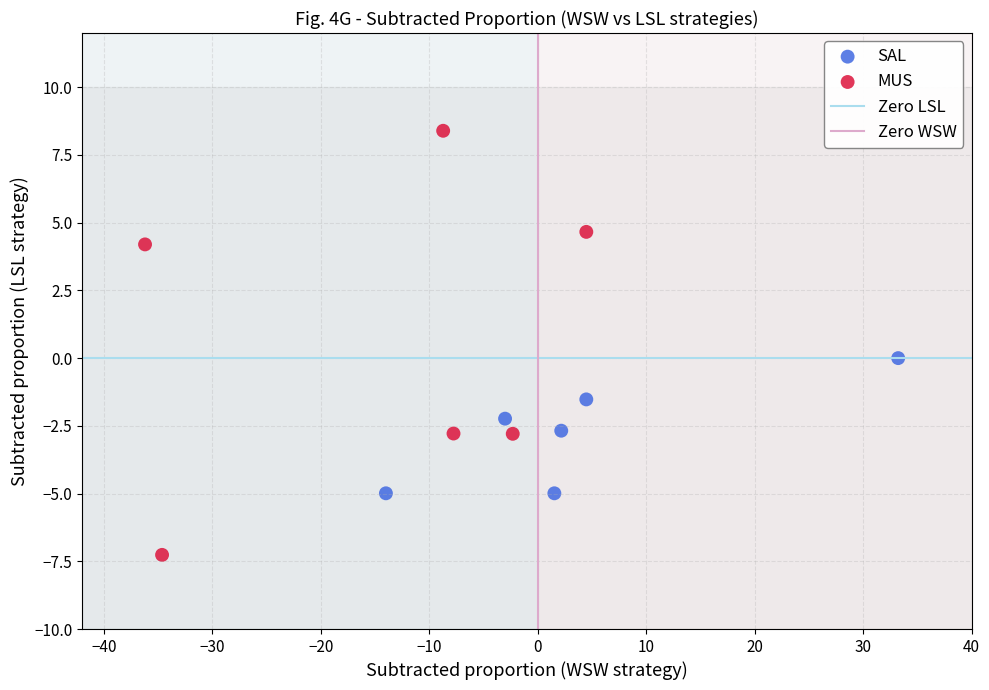

Which series reaches the maximum Y coordinate?

MUS